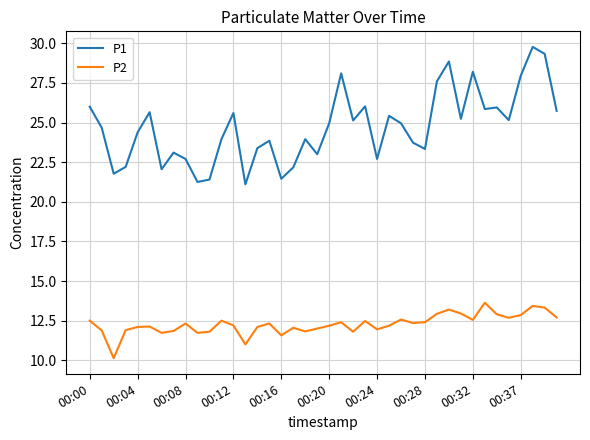

True or false: P1 and P2 cross at least once.

False